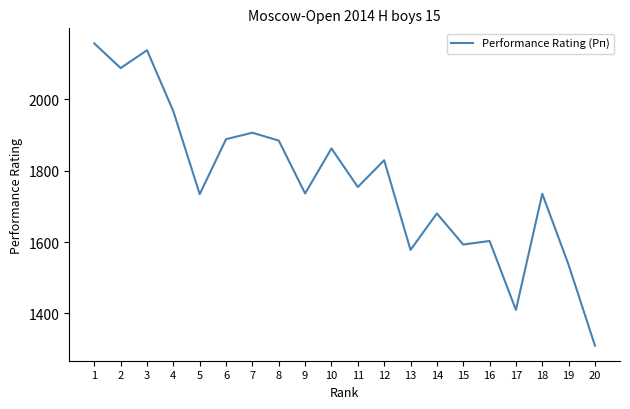

Which has a higher value, 20 or 10?

10